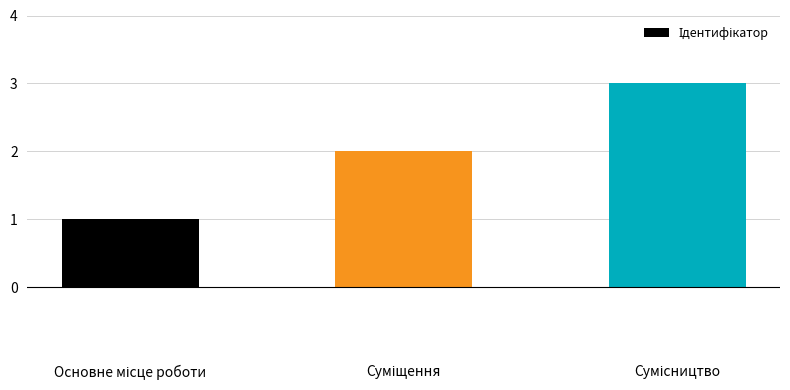

What is the maximum value shown in the chart?

3